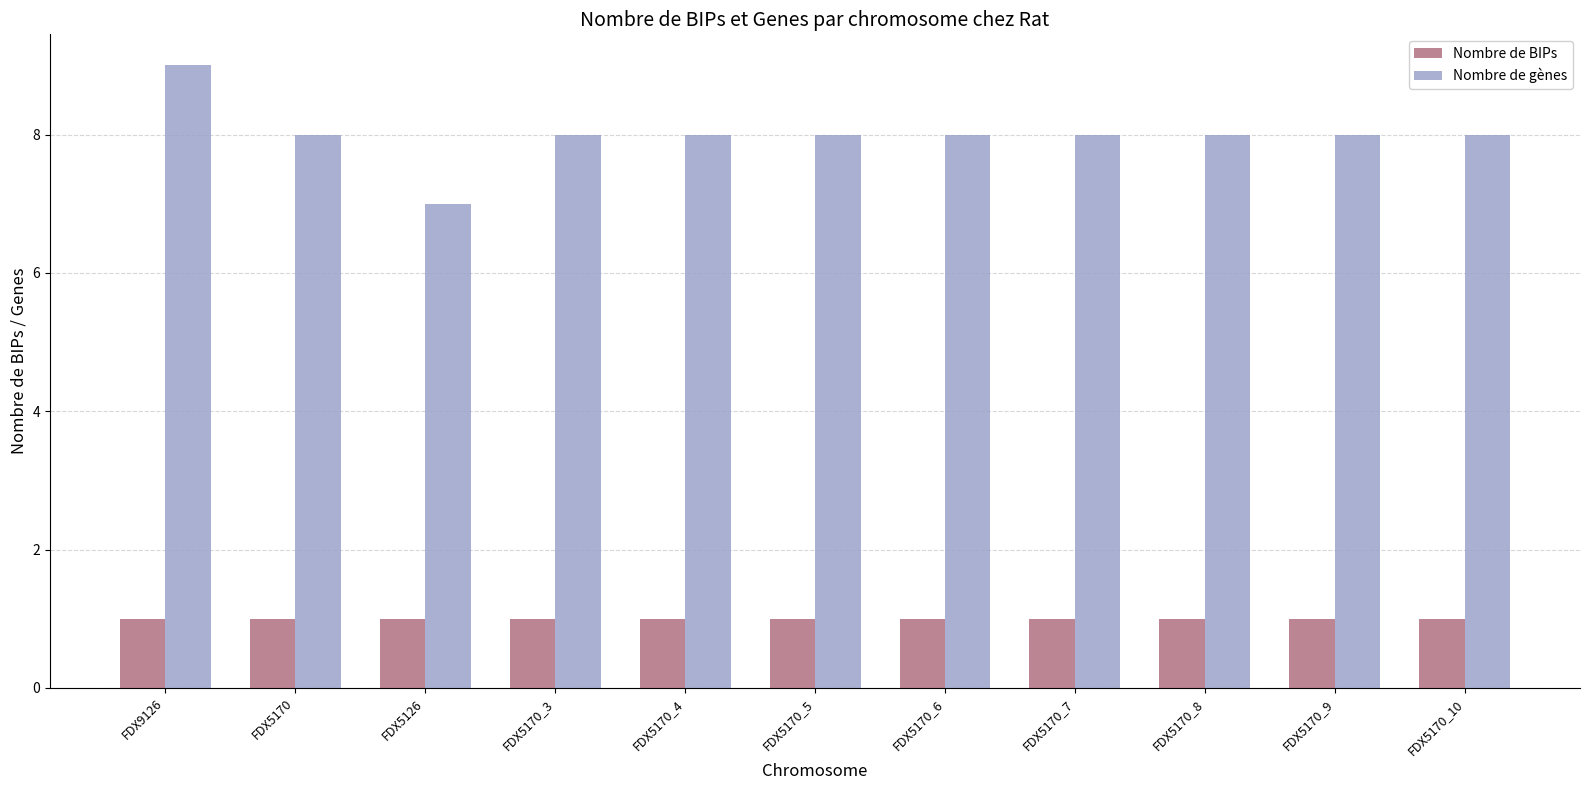

What are all the series names shown in the legend?

Nombre de BIPs, Nombre de gènes